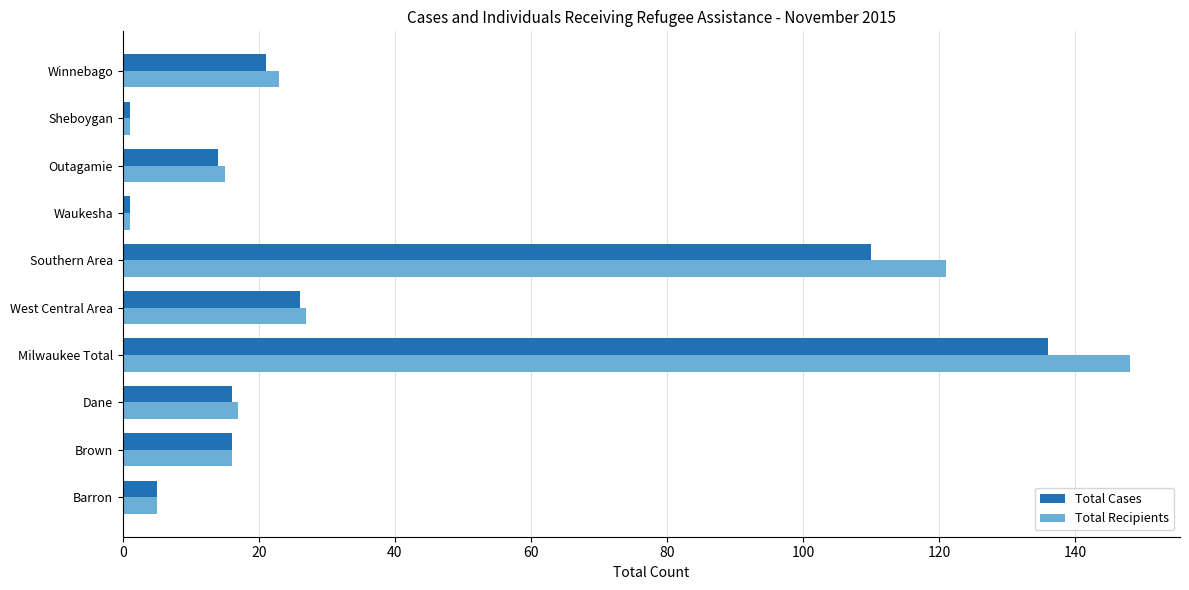

Which category has the highest value across all series?

Milwaukee Total